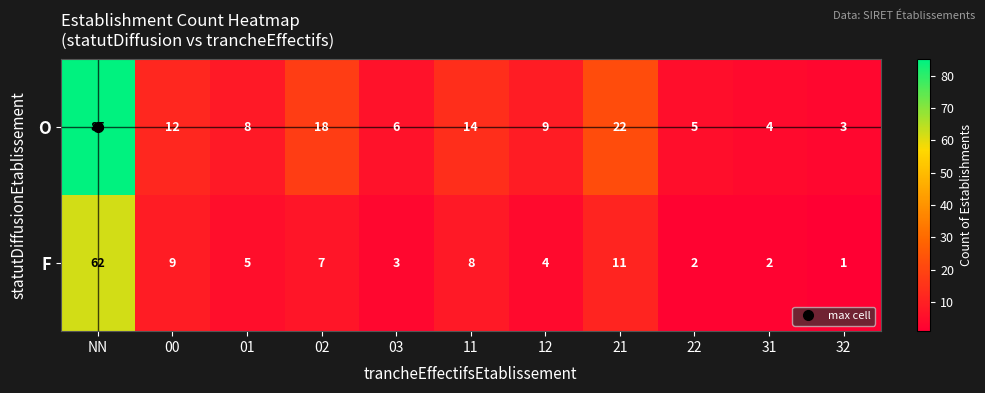

Which series has the widest spread of values?

O